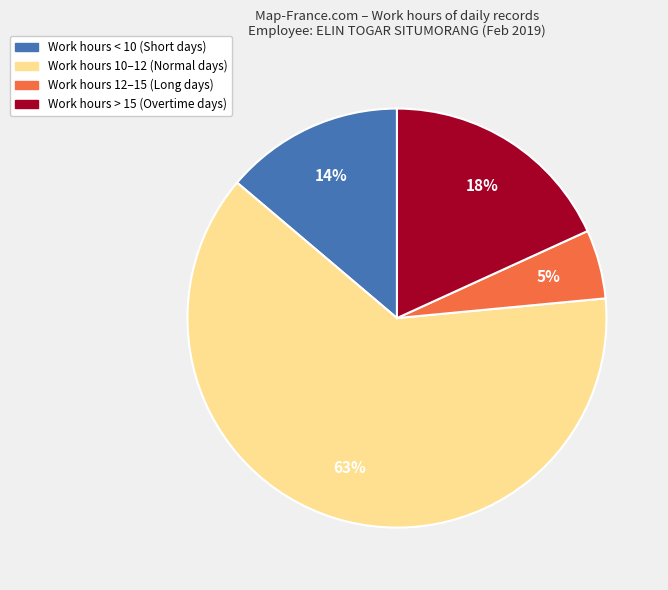

Is there any slice that represents more than half of the pie?

Yes